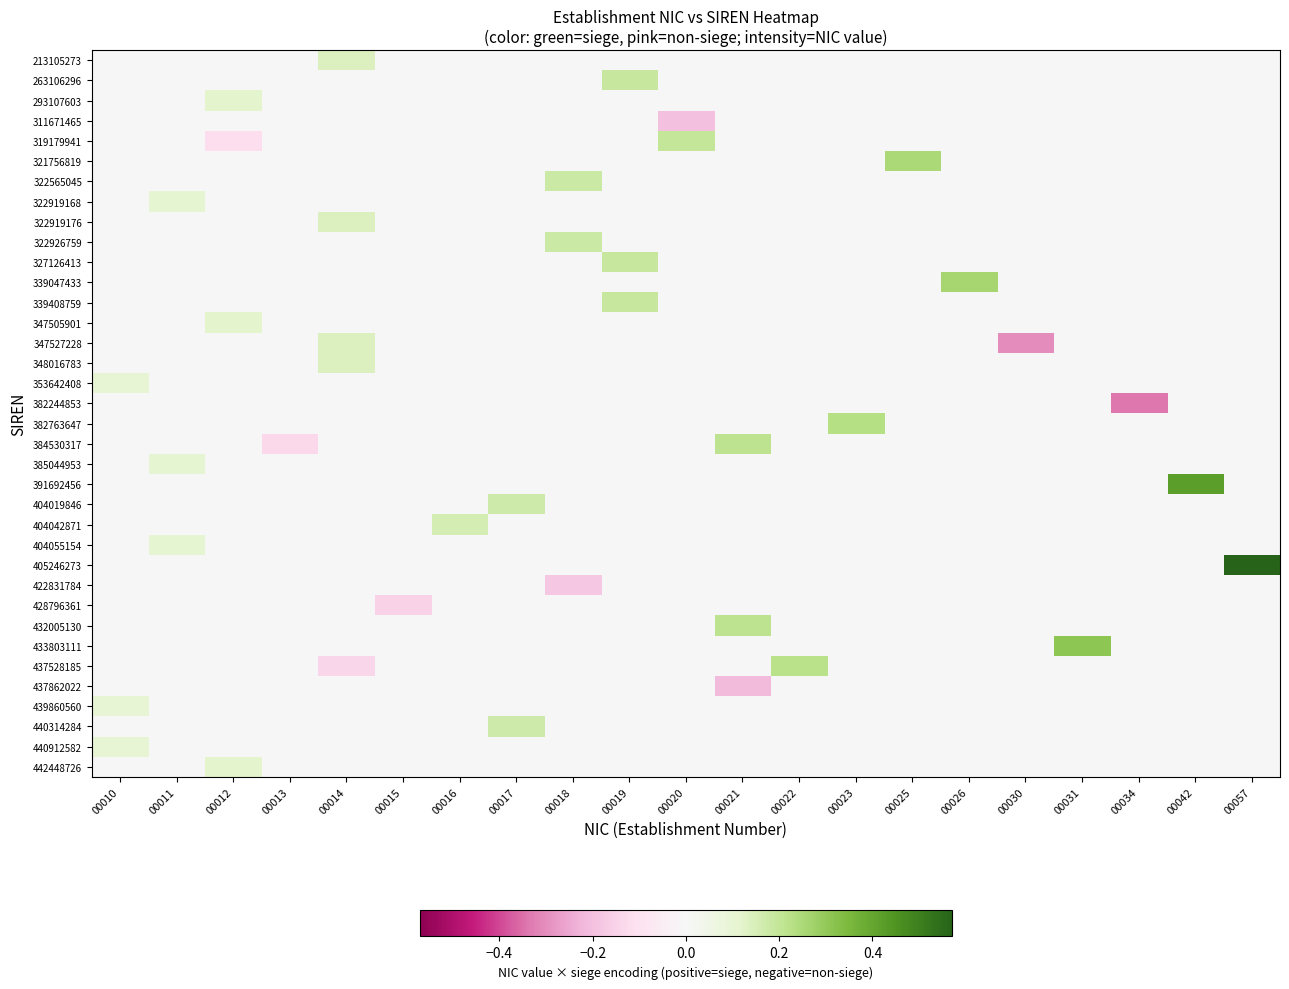

Which has a higher value, 00014 or 00022?

00014